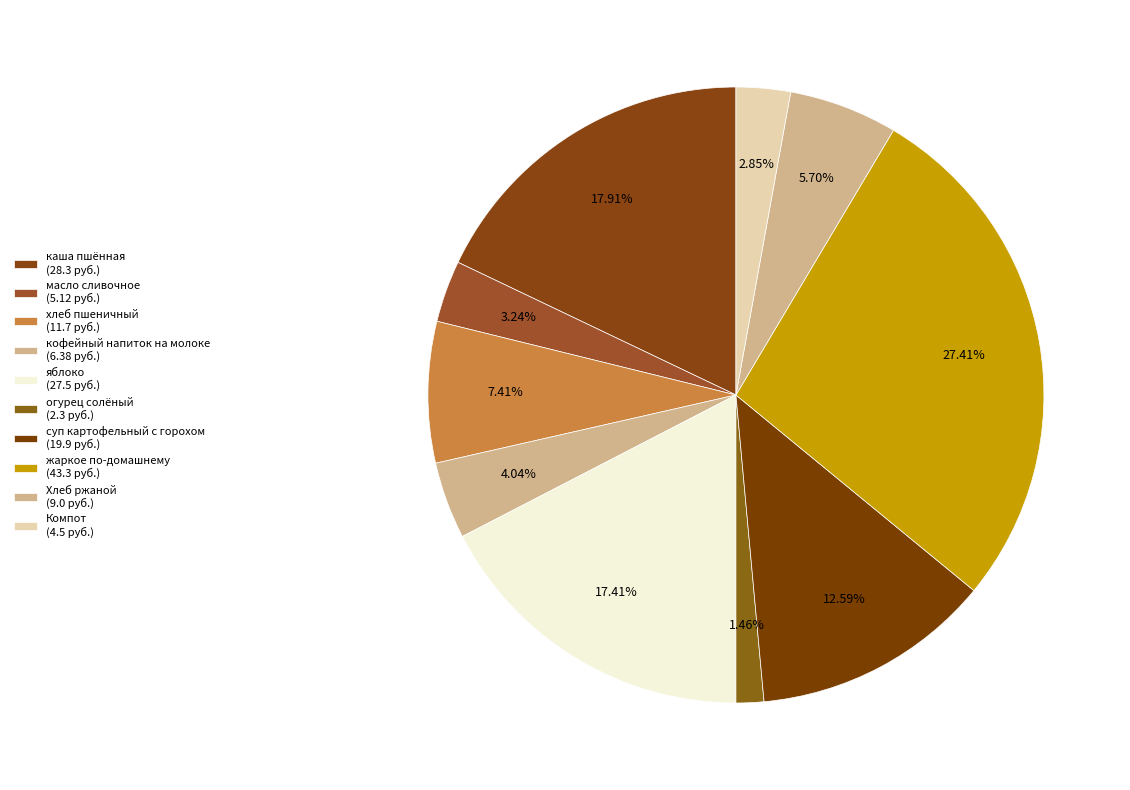

Is there a majority slice in this chart?

No